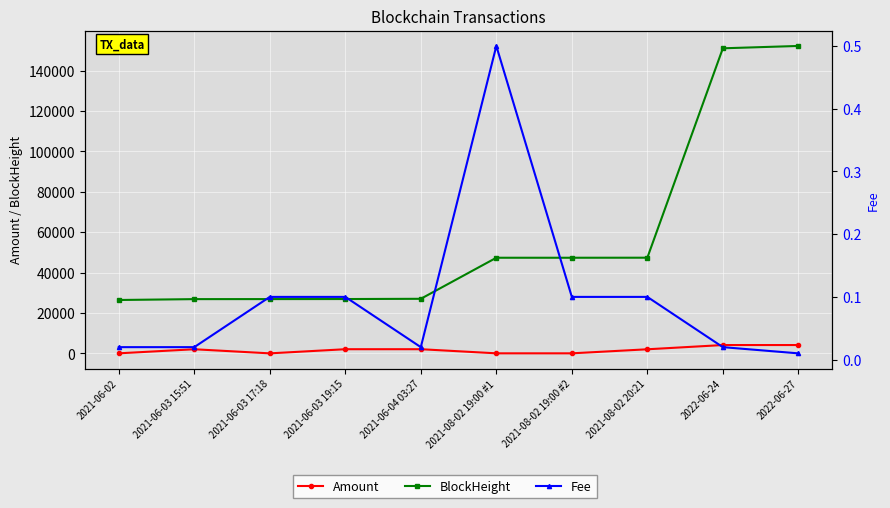

Is the value of BlockHeight at 2022-06-27 greater than the value of Amount at 2021-08-02 19:00 #2?

Yes